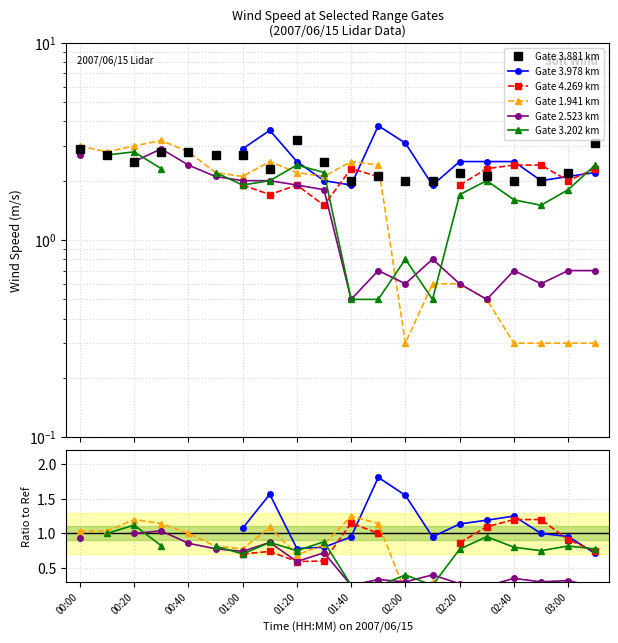

The value of Gate 3.978 km at 03:00 is 1.0. True or false?

True